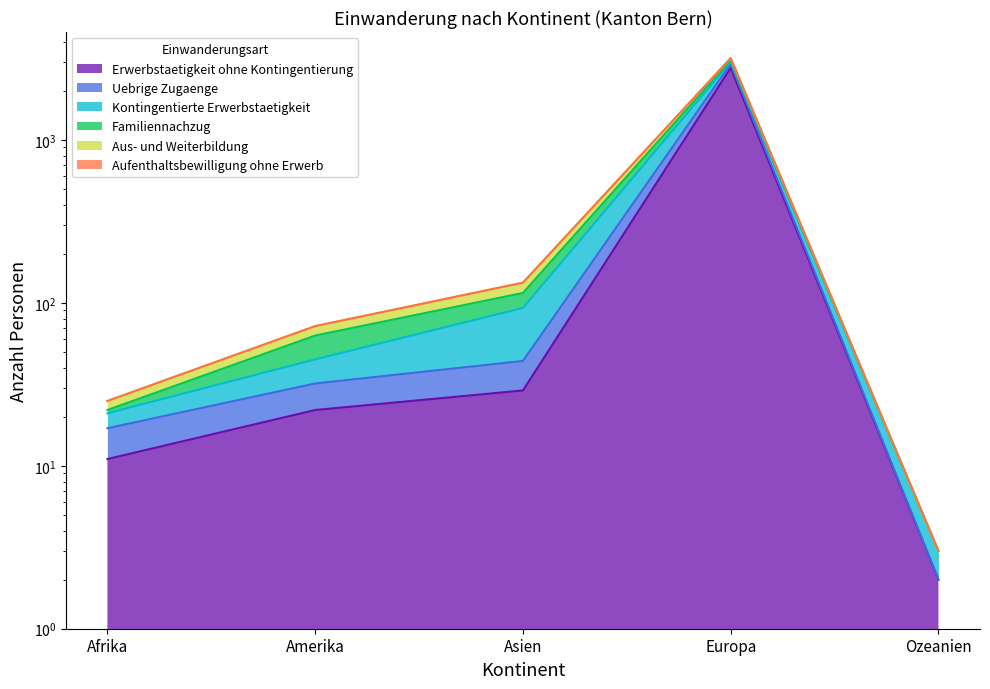

What is the difference between the second highest and minimum values in the Uebrige Zugaenge series?

130